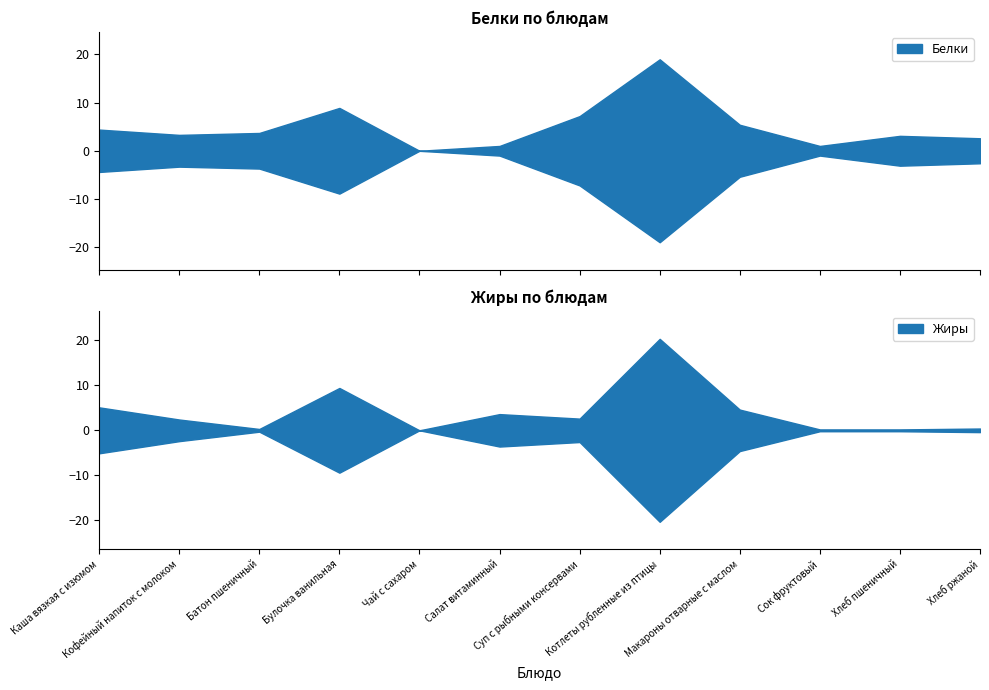

Which category has the lowest value in the Белки series?

Чай с сахаром